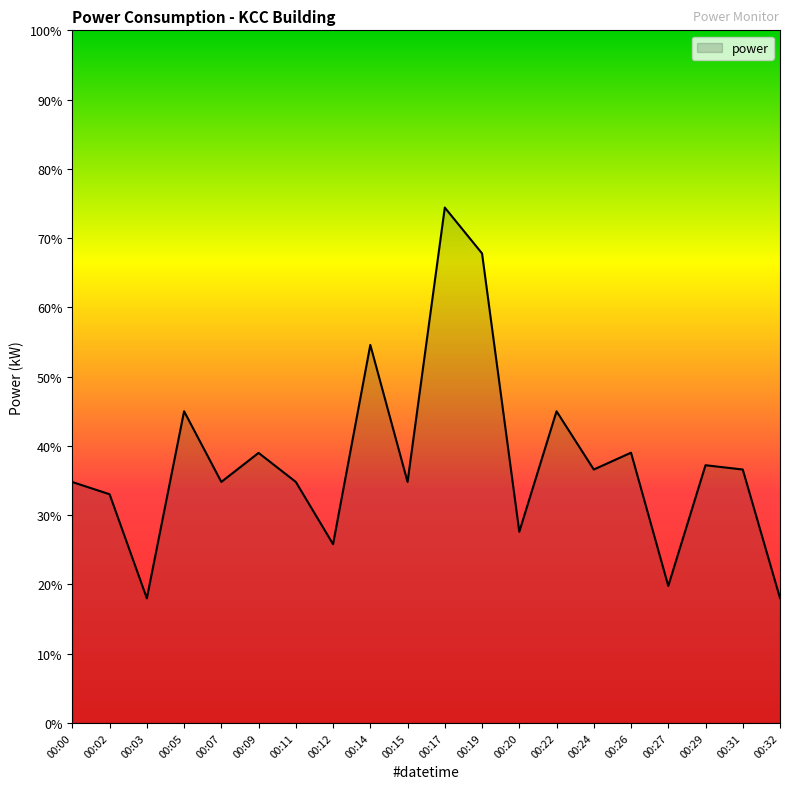

At which label does the data first exceed 36?

00:05